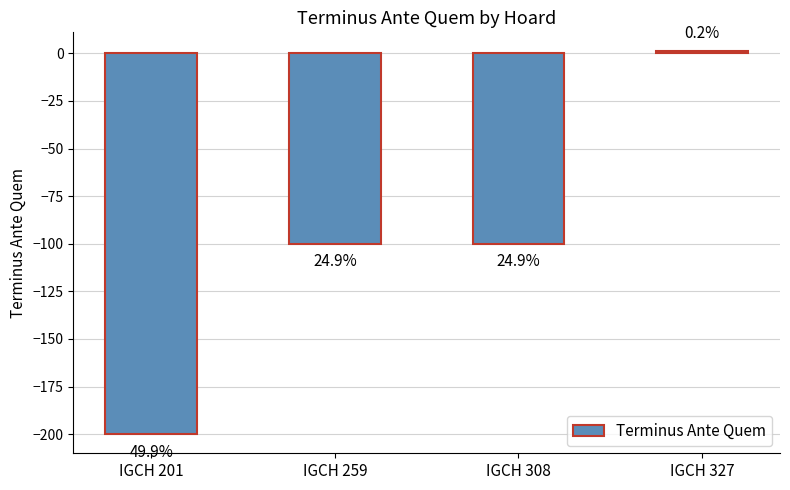

Are the bars horizontal?

No